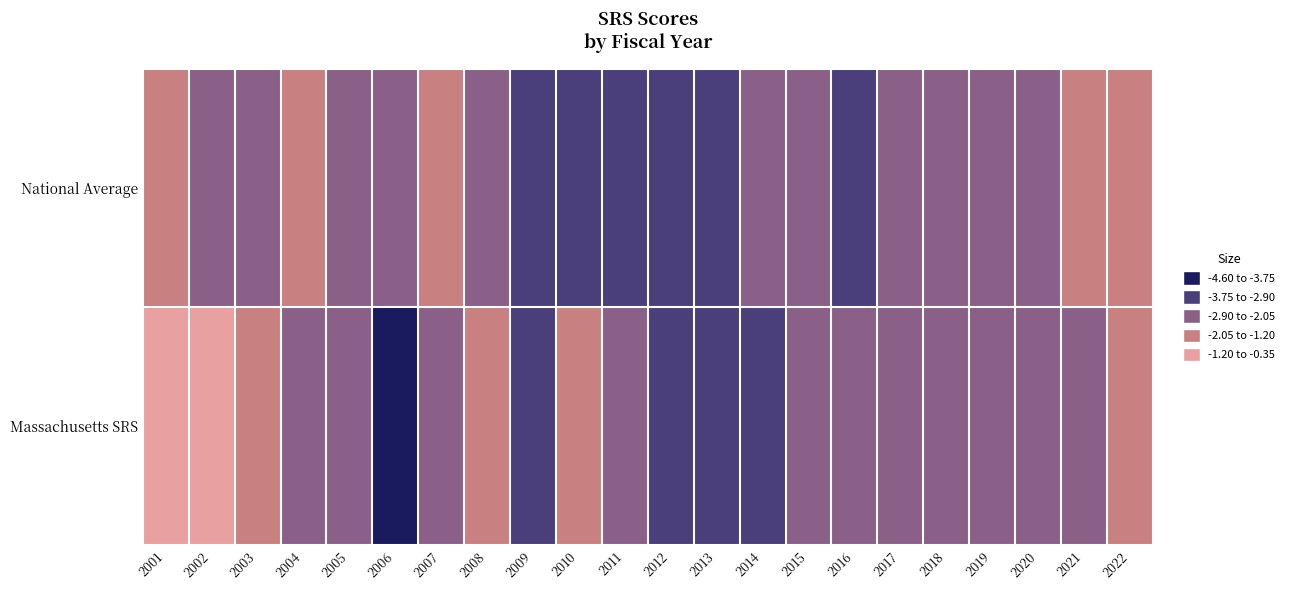

At which category is the sum across all series the highest?

2001